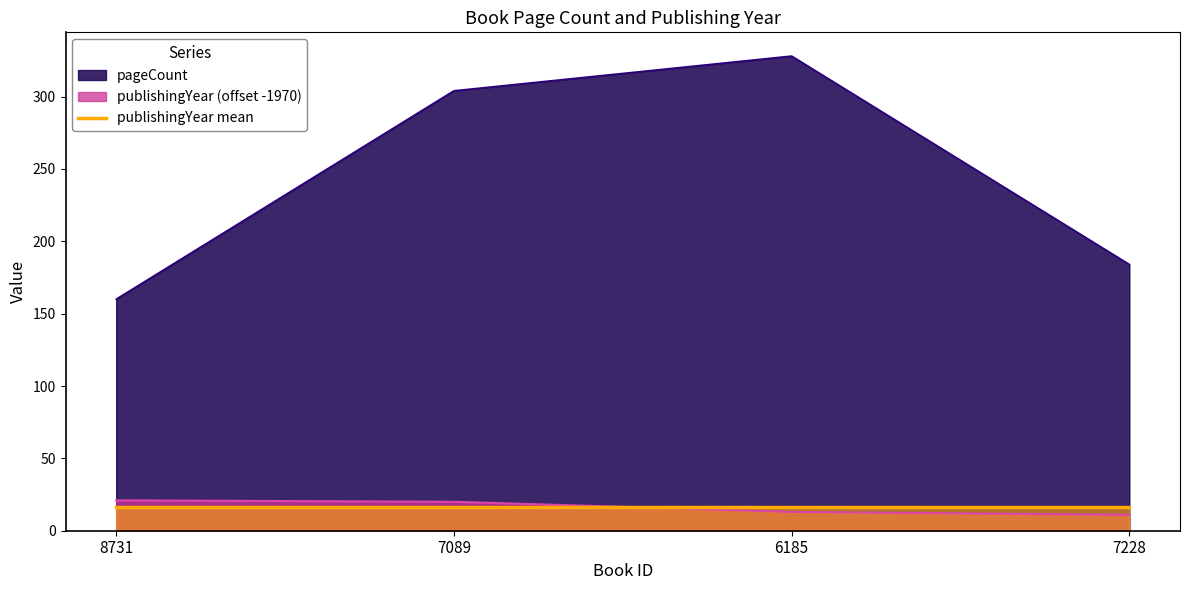

List the series in order of their peak value, lowest first.

publishingYear mean, publishingYear (offset -1970), pageCount